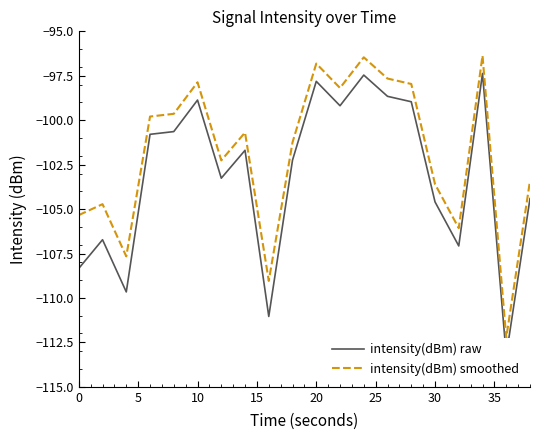

What is the sum of all intensity(dBm) raw values?

-2062.0